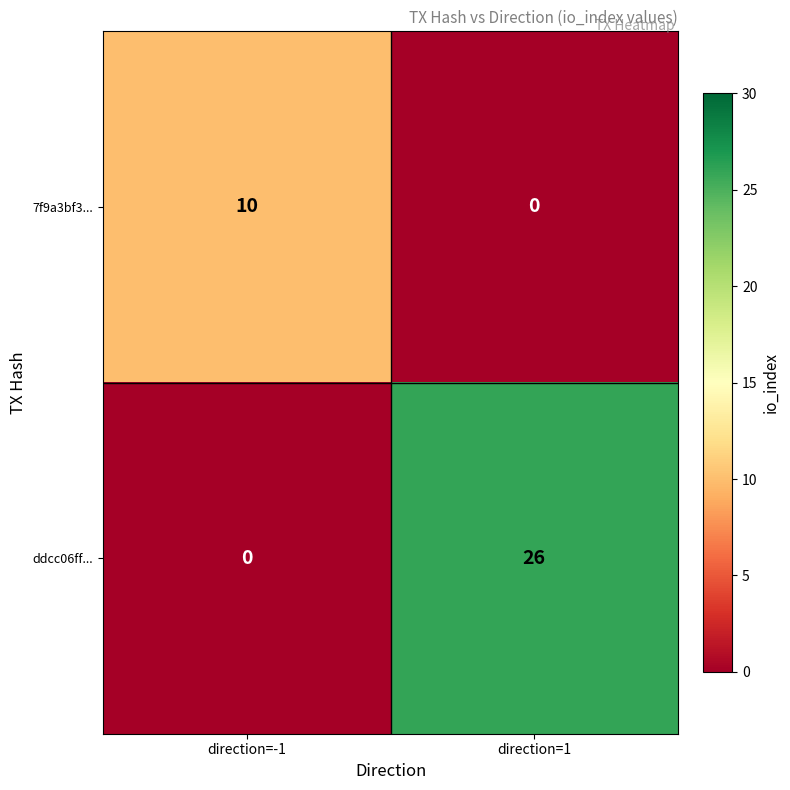

What is the difference between the 7f9a3bf3... values at direction=1 and direction=-1?

10